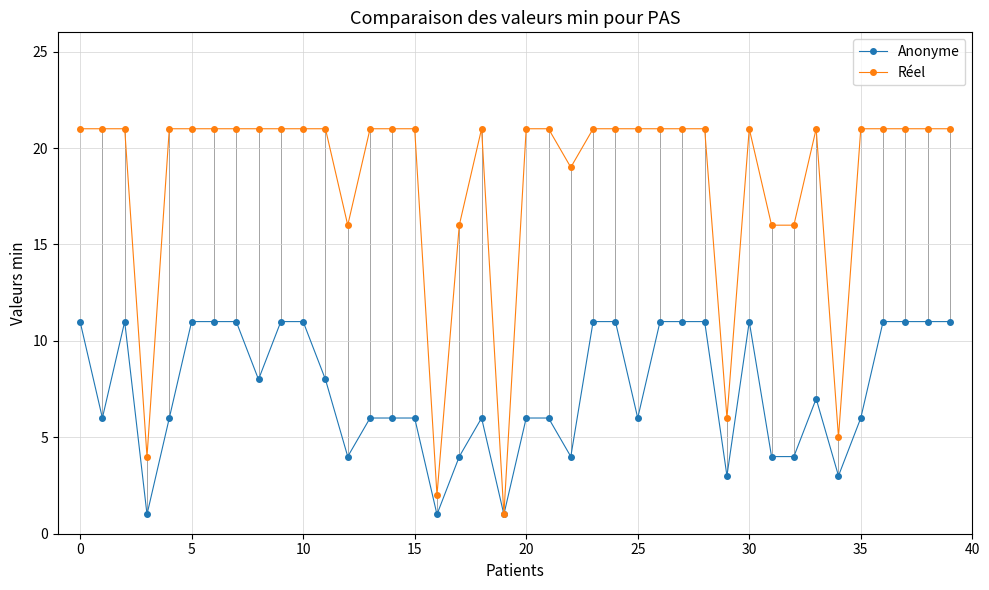

At how many categories does at least one series exceed 18?

31